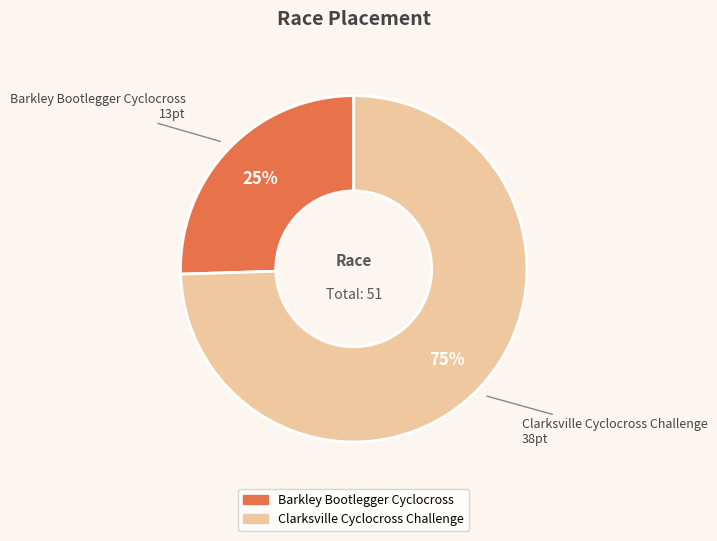

To the nearest percent, what portion does Clarksville Cyclocross Challenge represent?

75%